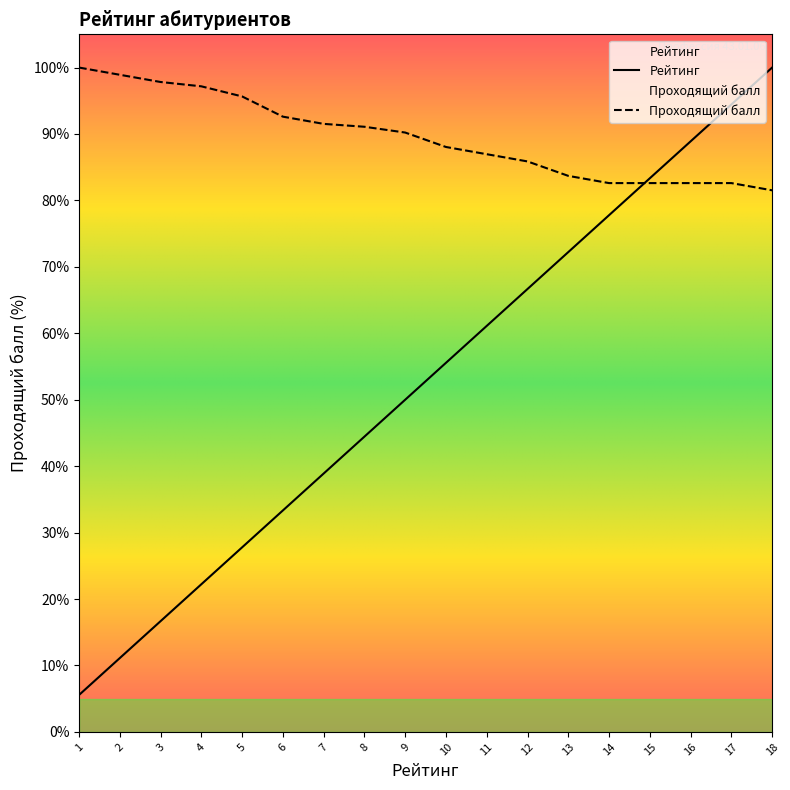

How many times do Проходящий балл and Рейтинг cross each other?

1